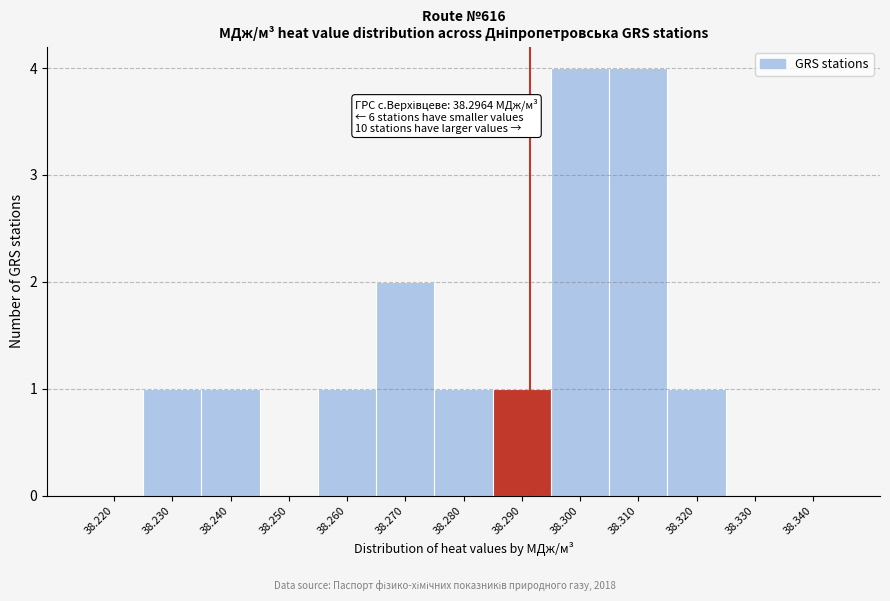

Reading right to left, list all the values displayed in this chart.

38.340=0	38.330=0	38.320=1	38.310=4	38.300=4	38.290=1	38.280=1	38.270=2	38.260=1	38.250=0	38.240=1	38.230=1	38.220=0